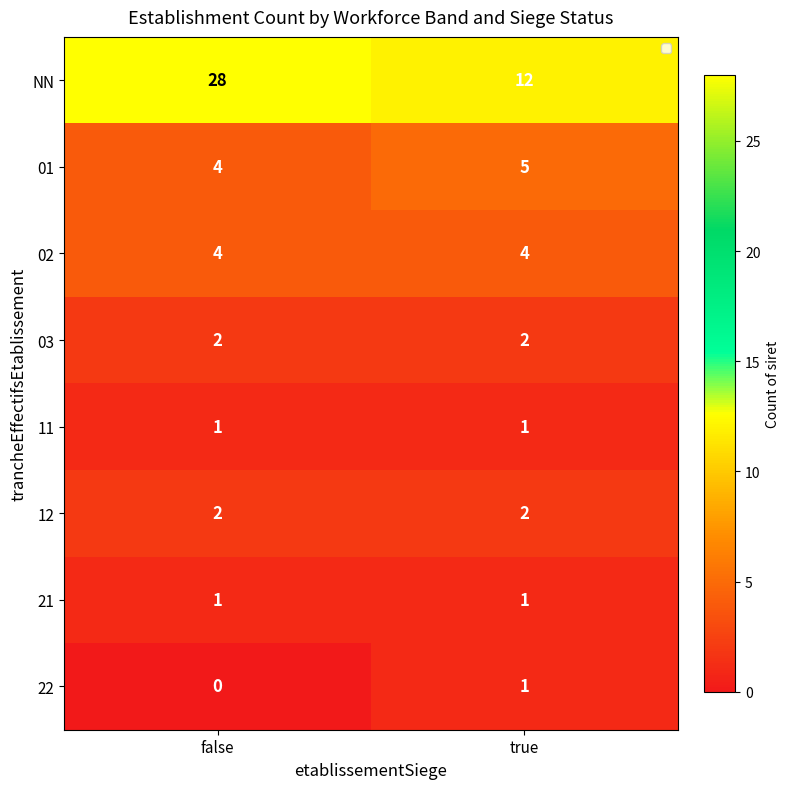

Reading left to right, what are all the values shown in this chart?

NN: 28	12
01: 4	5
02: 4	4
03: 2	2
11: 1	1
12: 2	2
21: 1	1
22: 0	1